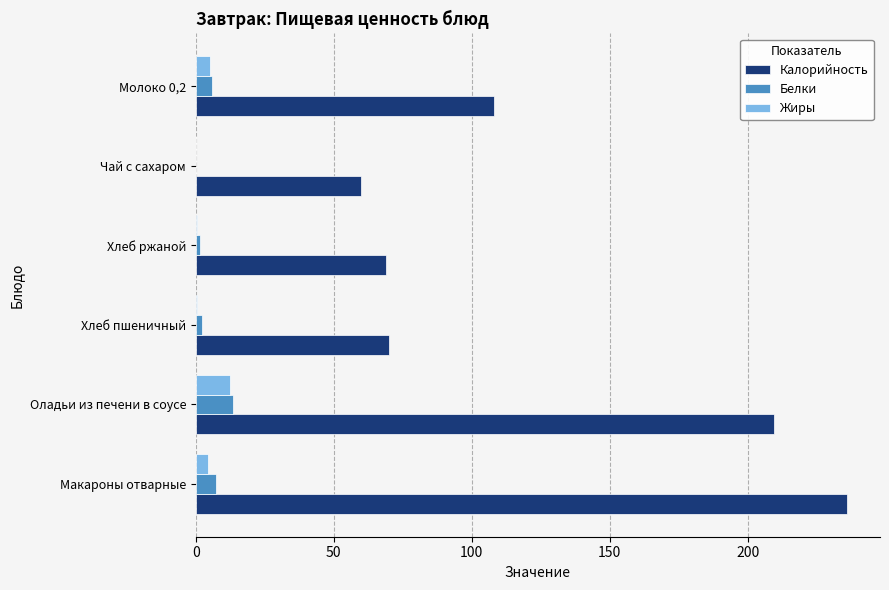

Is the value of Жиры at Макароны отварные greater than the value of Калорийность at Хлеб ржаной?

No